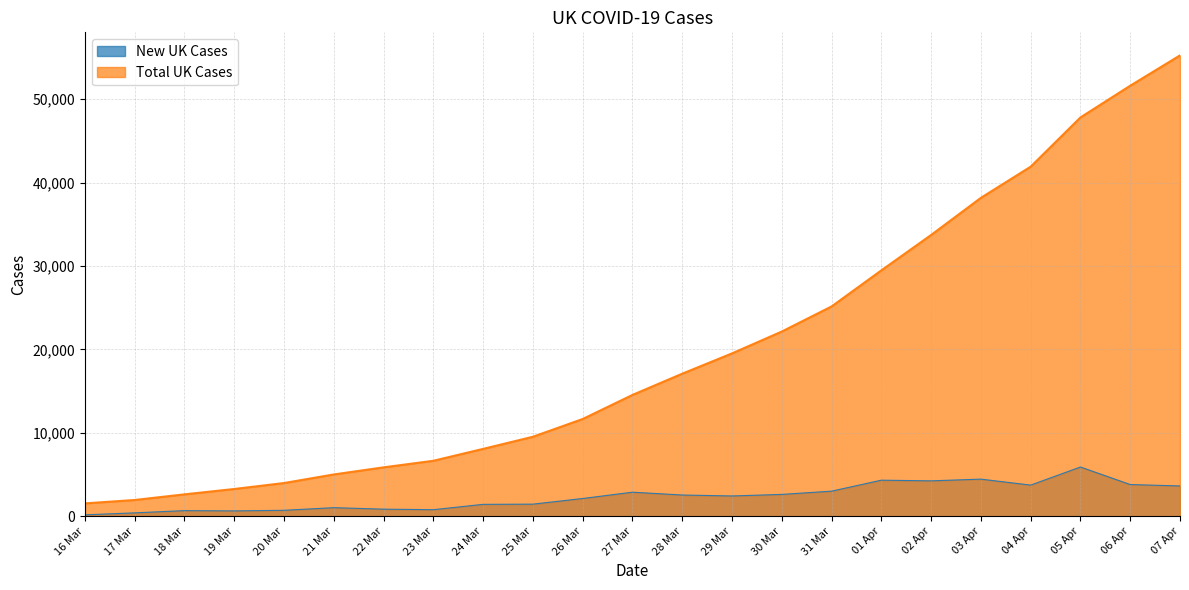

What is the label of the 8th point from the right?

31 Mar